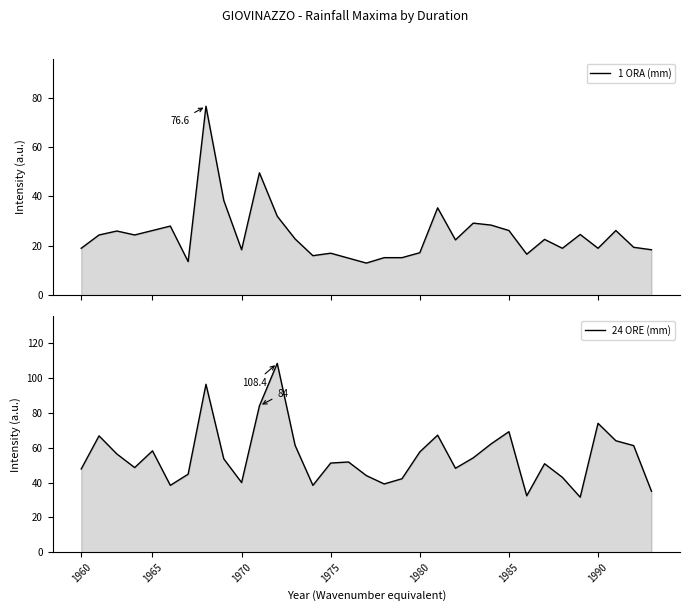

The 1 ORA (mm) series shows 16.6 at 25. True or false?

True